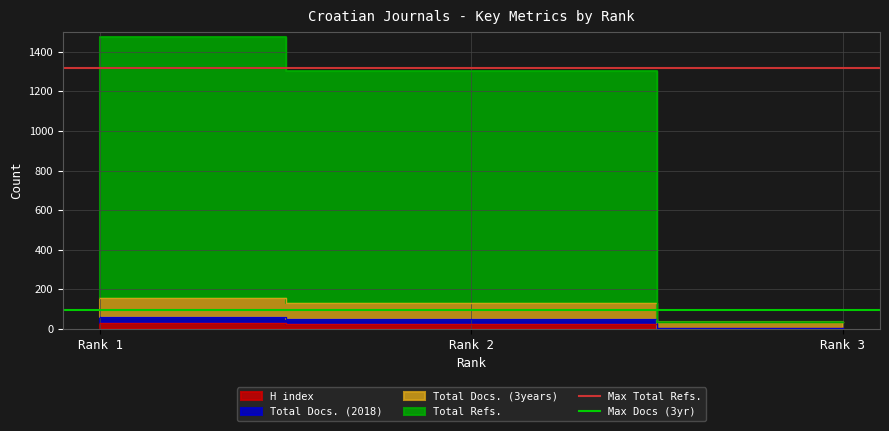

At which label does Max Docs (3yr) reach its peak?

Rank 1